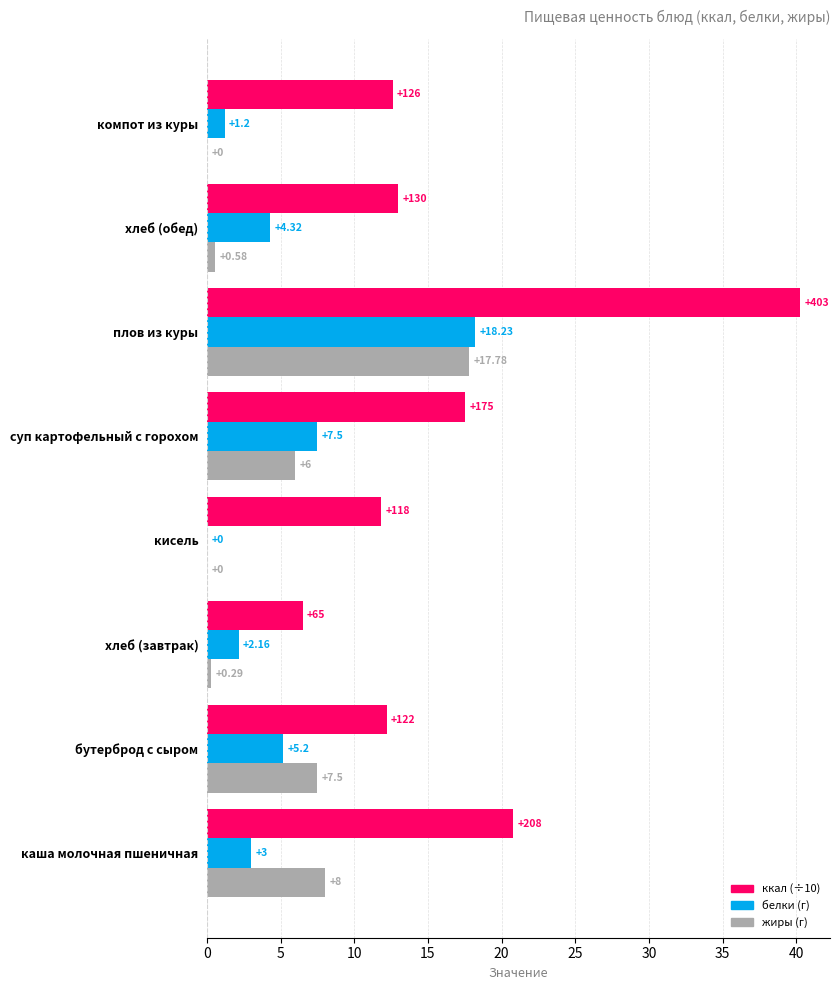

At which category does the chart reach its peak across all series?

плов из куры